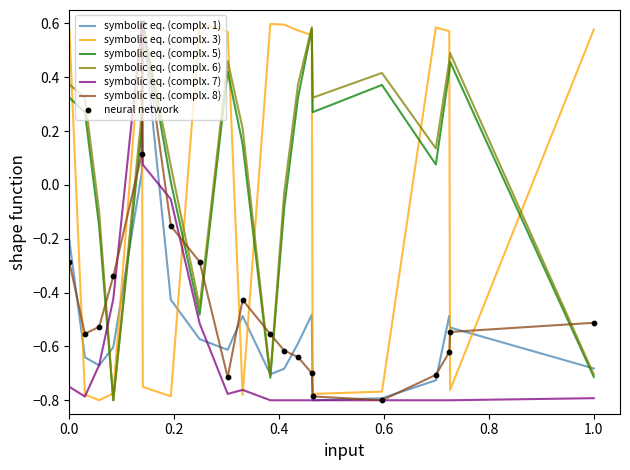

How many intersections are there between symbolic eq. (complx. 6) and symbolic eq. (complx. 7)?

2